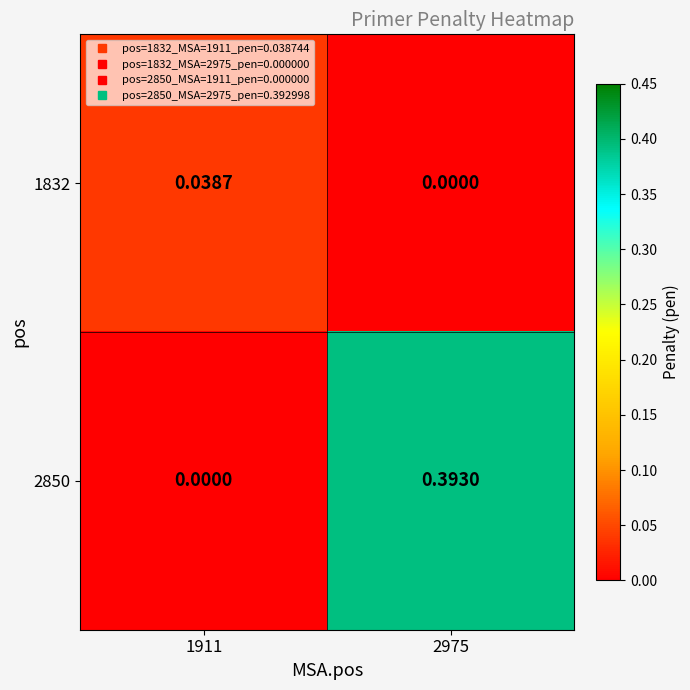

Rank the series by their average value, from lowest to highest.

1832, 2850